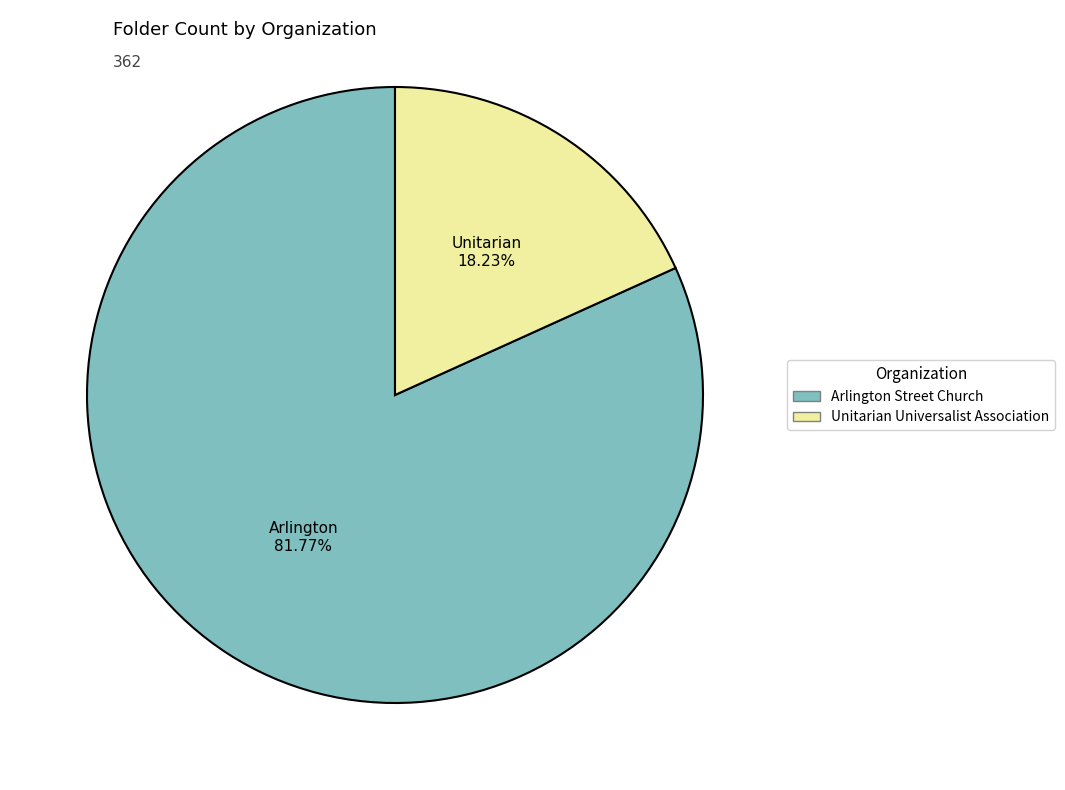

Rank the categories by value from lowest to highest.

Unitarian Universalist Association, Arlington Street Church